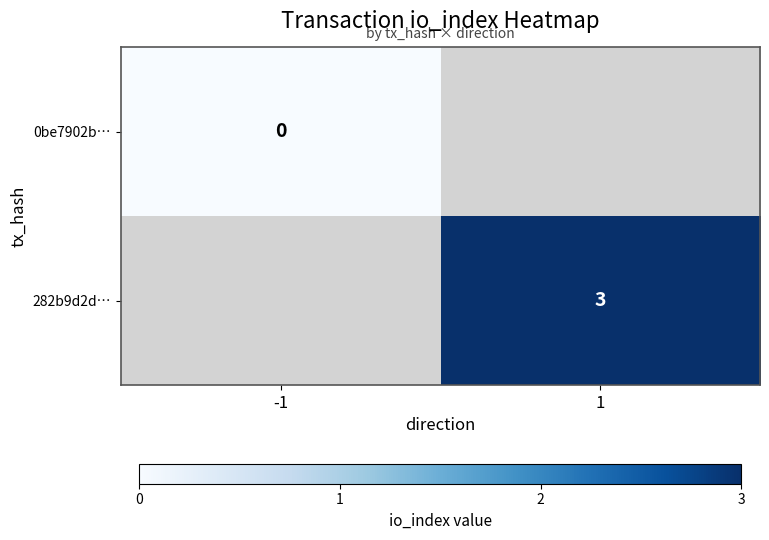

Is it true that 282b9d2d… equals 3 at 1?

True